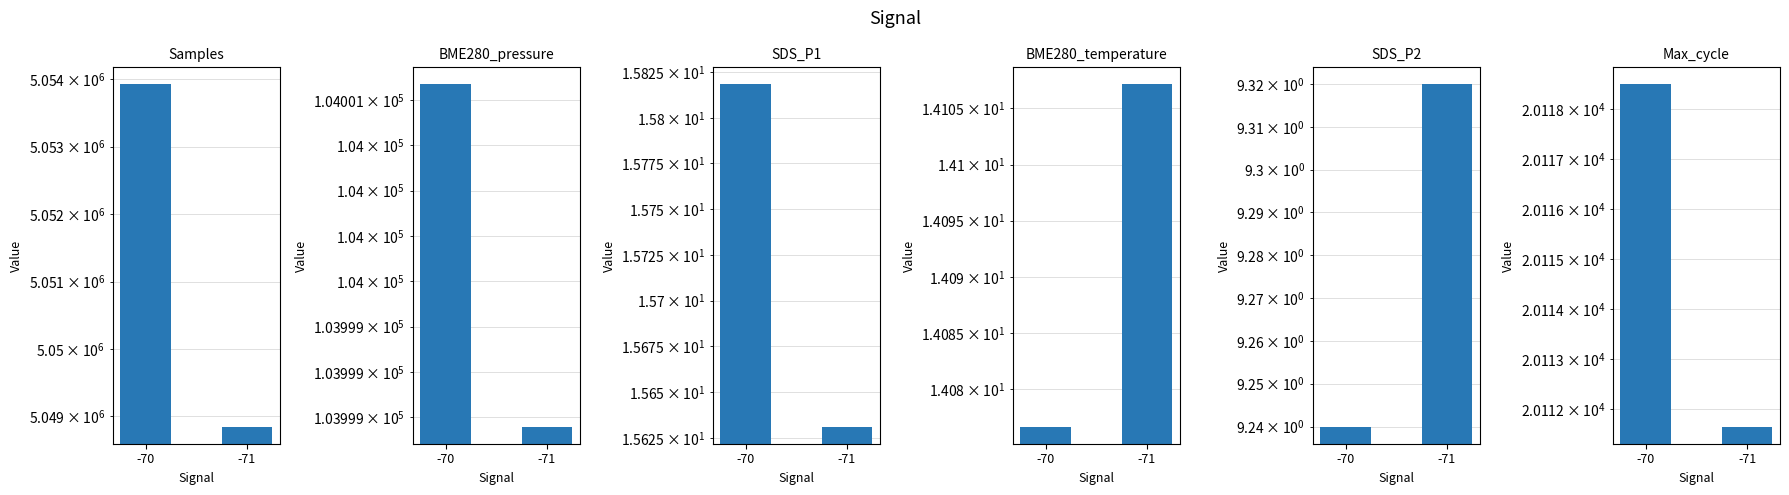

Which label corresponds to the smallest value in the chart?

-70